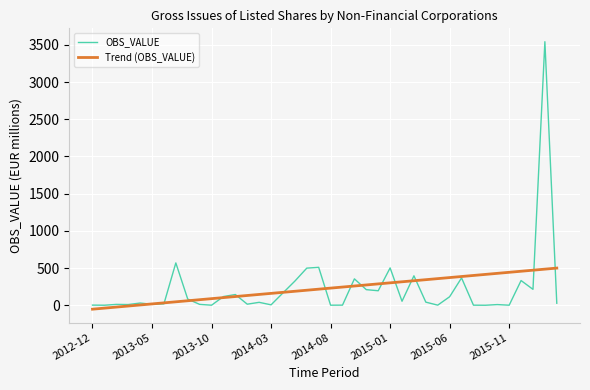

What is the lowest value of the OBS_VALUE series?

0.3